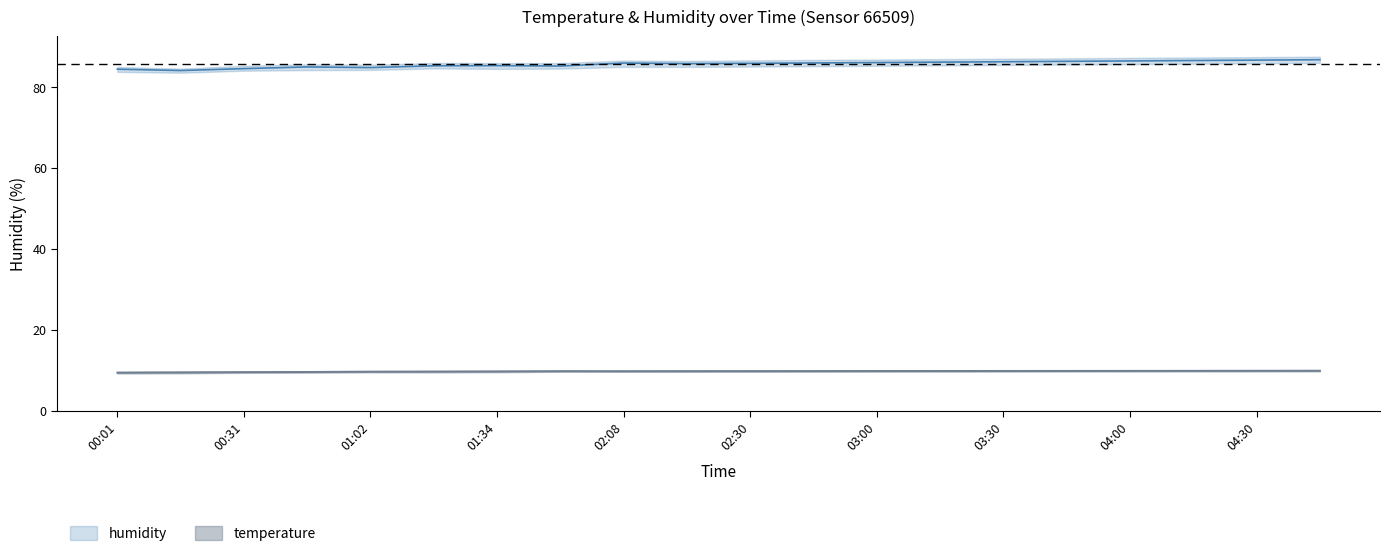

True or false: humidity has more than 1 interior local peaks.

True